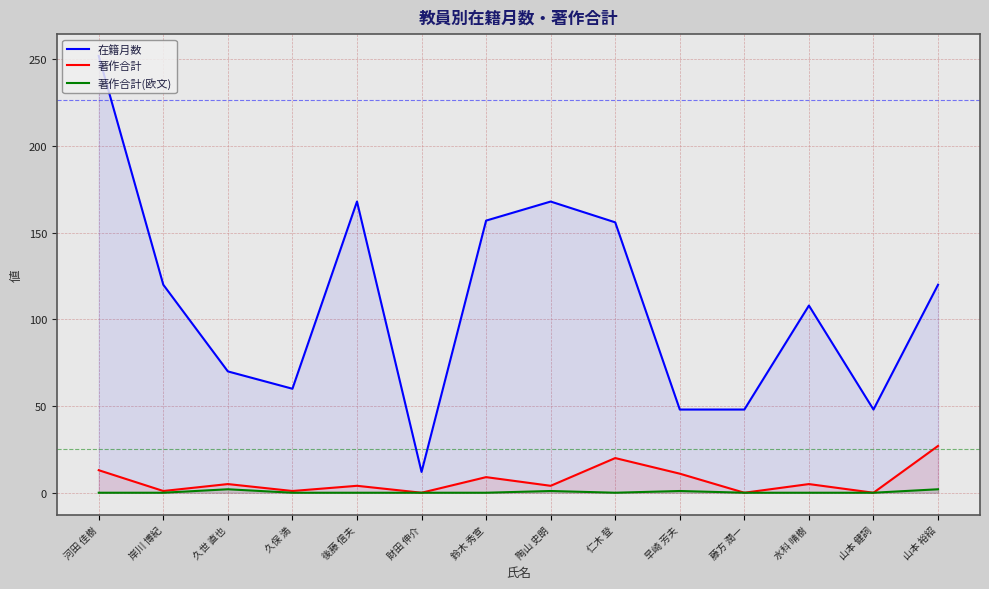

In 著作合計(欧文), how many points are lower than both neighbors (excluding endpoints)?

1